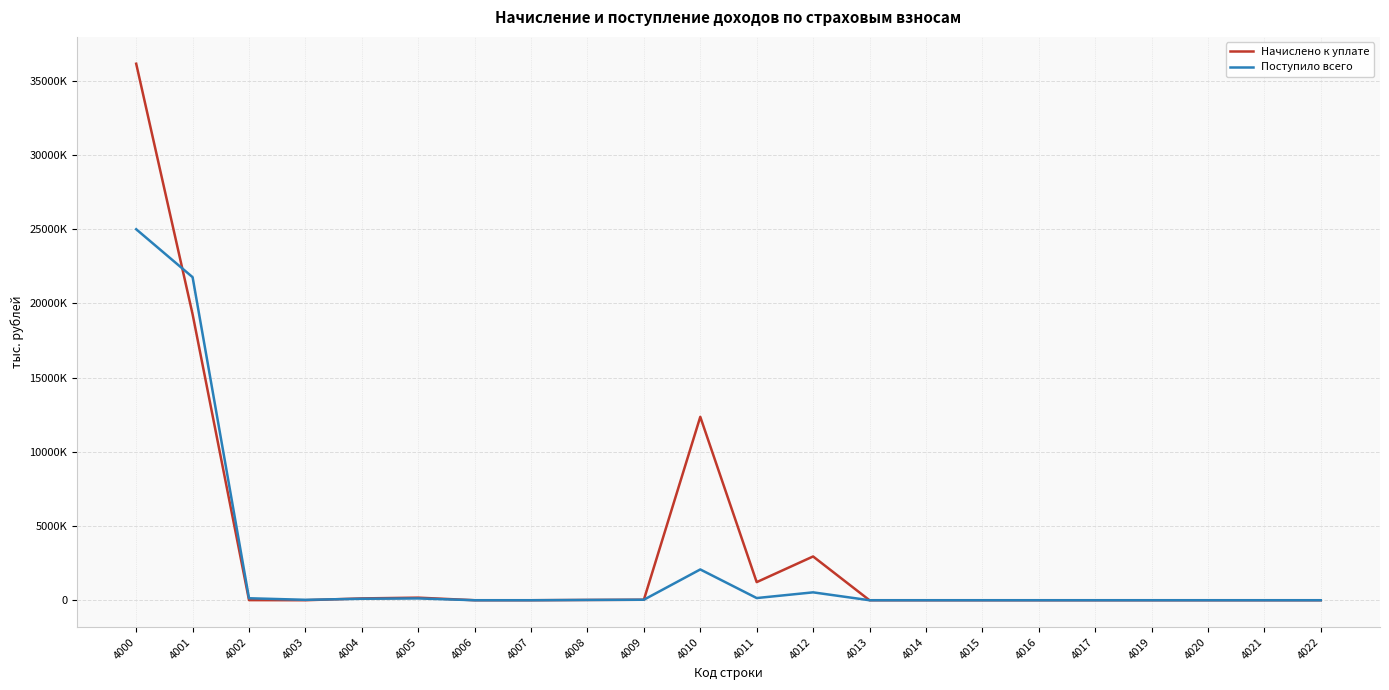

Does the chart display data point markers on the line(s)?

No